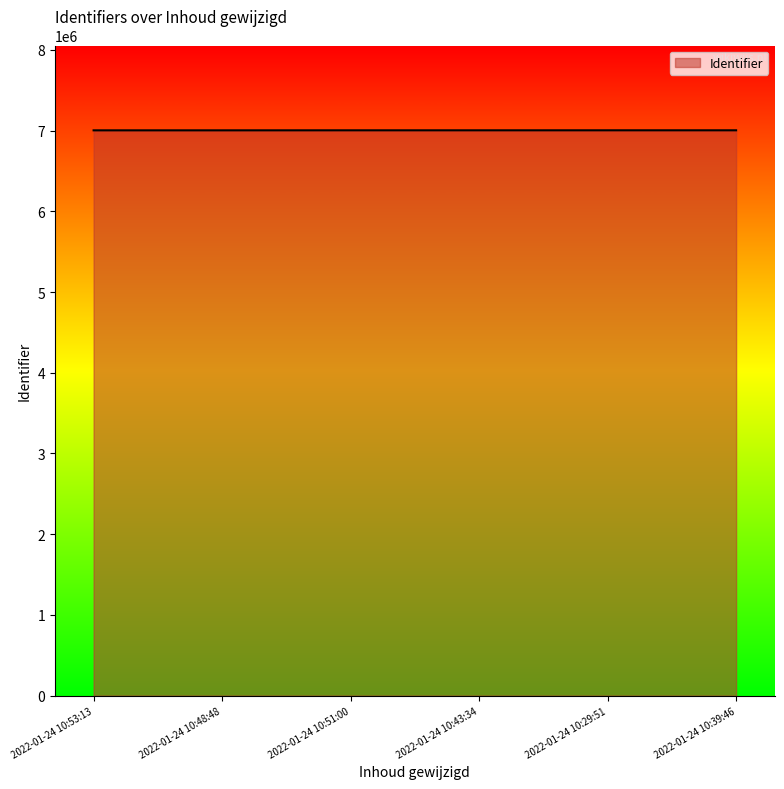

What is the sum of the values at 2022-01-24 10:51:00 and 2022-01-24 10:48:48?

14007821